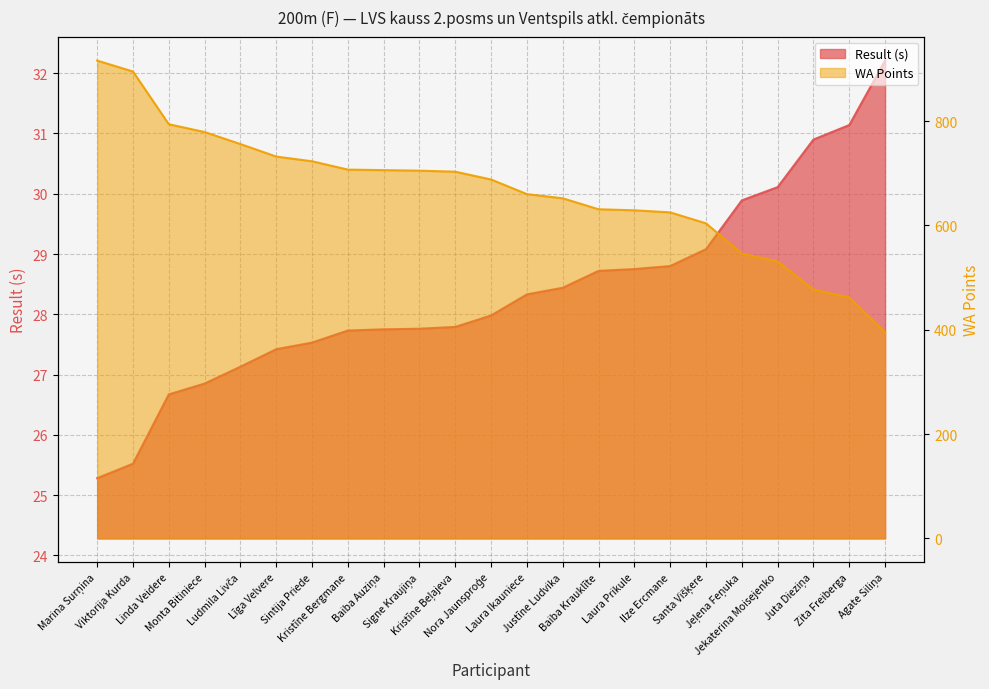

Between Līga Velvere and Marina Surņina, which is larger?

Līga Velvere